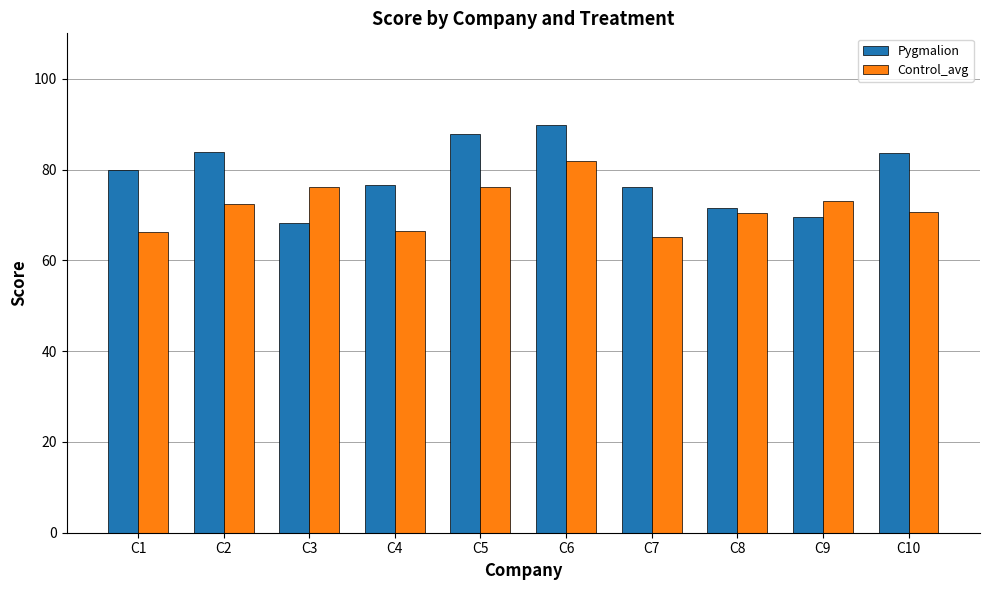

Rank the series at C9 from highest to lowest value.

Control_avg, Pygmalion